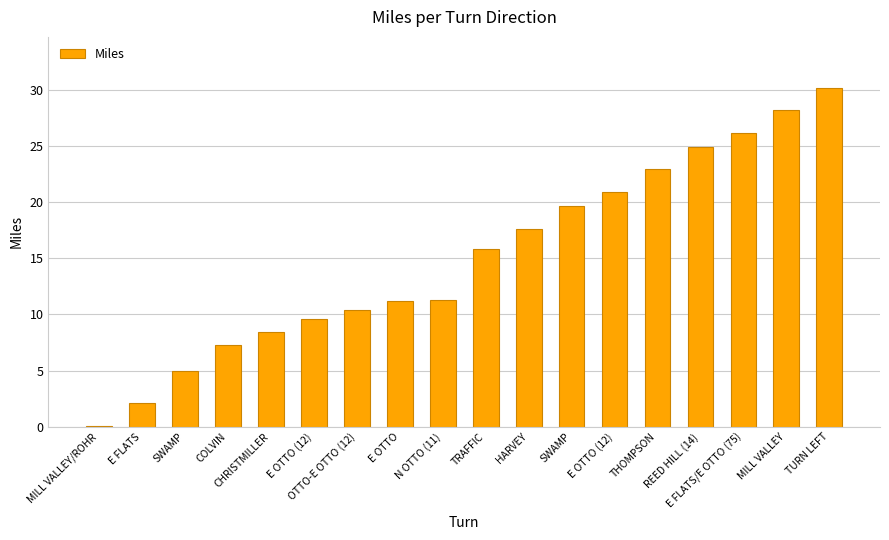

Is it true that the value at E OTTO is 15.4?

False